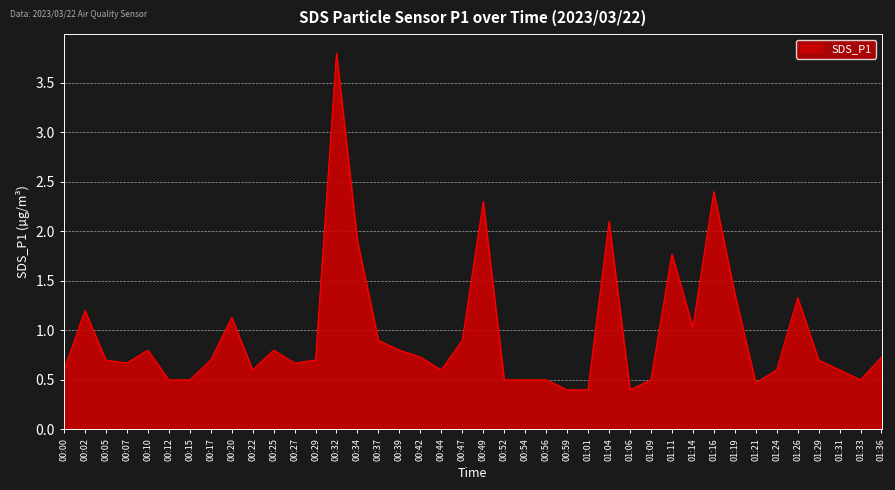

What is the change in value from 01:04 to 01:26?

-0.8